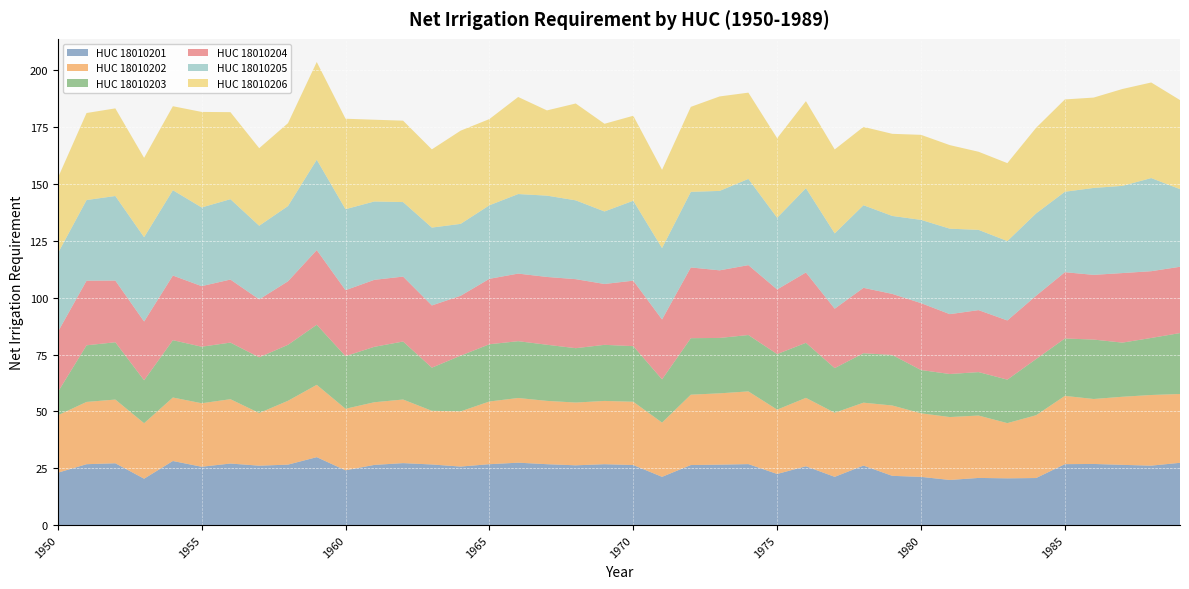

Reading left to right, extract all data points from this chart.

HUC_18010201: 1950=23.1	1951=26.8	1952=27.2	1953=20.4	1954=28.2	1955=25.7	1956=27.1	1957=26.2	1958=26.6	1959=29.9	1960=24.1	1961=26.5	1962=27.3	1963=26.7	1964=25.8	1965=26.8	1966=27.5	1967=26.8	1968=26.3	1969=26.8	1970=26.4	1971=21.2	1972=26.4	1973=26.6	1974=26.9	1975=22.5	1976=25.9	1977=21.2	1978=26.2	1979=21.7	1980=21.2	1981=19.9	1982=20.8	1983=20.6	1984=20.7	1985=26.8	1986=26.9	1987=26.5	1988=26.2	1989=27.4
HUC_18010202: 1950=25.3	1951=27.4	1952=28.0	1953=24.4	1954=27.9	1955=27.9	1956=28.3	1957=23.2	1958=28.1	1959=31.8	1960=27.1	1961=27.6	1962=28.0	1963=23.6	1964=24.3	1965=27.6	1966=28.4	1967=27.9	1968=27.6	1969=27.8	1970=27.8	1971=23.9	1972=30.9	1973=31.4	1974=32.0	1975=28.3	1976=30.1	1977=28.2	1978=27.7	1979=30.9	1980=28.0	1981=27.7	1982=27.4	1983=24.3	1984=27.6	1985=30.0	1986=28.6	1987=29.9	1988=31.1	1989=30.3
HUC_18010203: 1950=10.2	1951=24.9	1952=25.2	1953=18.9	1954=25.2	1955=24.9	1956=24.9	1957=24.5	1958=24.6	1959=26.4	1960=23.2	1961=24.4	1962=25.5	1963=19.0	1964=24.5	1965=25.2	1966=25.0	1967=24.7	1968=23.9	1969=24.7	1970=24.5	1971=19.0	1972=24.9	1973=24.4	1974=24.8	1975=24.4	1976=24.2	1977=19.6	1978=21.8	1979=22.2	1980=19.0	1981=18.9	1982=19.1	1983=19.1	1984=24.7	1985=25.2	1986=26.1	1987=23.8	1988=25.1	1989=26.8
HUC_18010204: 1950=26.4	1951=28.4	1952=27.1	1953=25.8	1954=28.4	1955=26.6	1956=27.7	1957=25.5	1958=27.9	1959=32.8	1960=29.0	1961=29.5	1962=28.6	1963=27.4	1964=26.3	1965=28.8	1966=29.7	1967=29.8	1968=30.4	1969=26.8	1970=28.8	1971=26.3	1972=31.1	1973=29.7	1974=30.7	1975=28.4	1976=30.9	1977=26.1	1978=28.8	1979=26.9	1980=29.4	1981=26.3	1982=27.3	1983=26.0	1984=27.9	1985=29.1	1986=28.5	1987=30.6	1988=29.4	1989=29.2
HUC_18010205: 1950=34.6	1951=35.5	1952=37.2	1953=37.1	1954=37.5	1955=34.6	1956=35.4	1957=32.4	1958=33.1	1959=39.8	1960=35.6	1961=34.5	1962=32.8	1963=34.2	1964=31.6	1965=32.4	1966=35.0	1967=35.8	1968=34.7	1969=31.9	1970=35.2	1971=31.4	1972=33.3	1973=34.9	1974=37.9	1975=31.5	1976=37.1	1977=33.1	1978=36.4	1979=34.3	1980=36.6	1981=37.6	1982=35.3	1983=34.9	1984=36.2	1985=35.4	1986=38.2	1987=38.4	1988=41.0	1989=34.1
HUC_18010206: 1950=33.1	1951=38.3	1952=38.5	1953=34.9	1954=36.9	1955=42.0	1956=38.3	1957=34.1	1958=36.5	1959=43.0	1960=39.8	1961=36.0	1962=35.8	1963=34.4	1964=41.0	1965=37.9	1966=42.7	1967=37.5	1968=42.6	1969=38.6	1970=37.4	1971=34.4	1972=37.4	1973=41.5	1974=37.9	1975=35.0	1976=38.3	1977=36.9	1978=34.5	1979=36.1	1980=37.4	1981=36.8	1982=34.4	1983=34.3	1984=37.7	1985=40.6	1986=39.7	1987=42.6	1988=42.0	1989=39.2